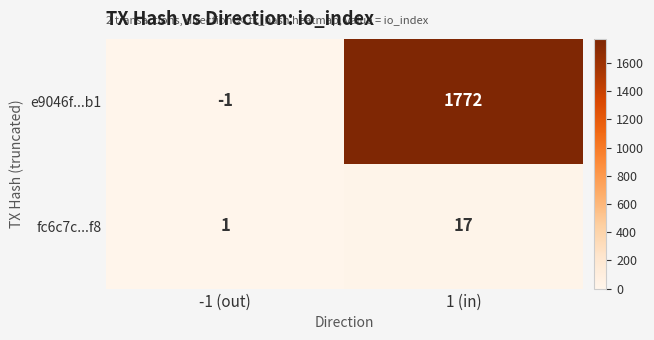

Which series has the largest total across all categories?

e9046f...b1